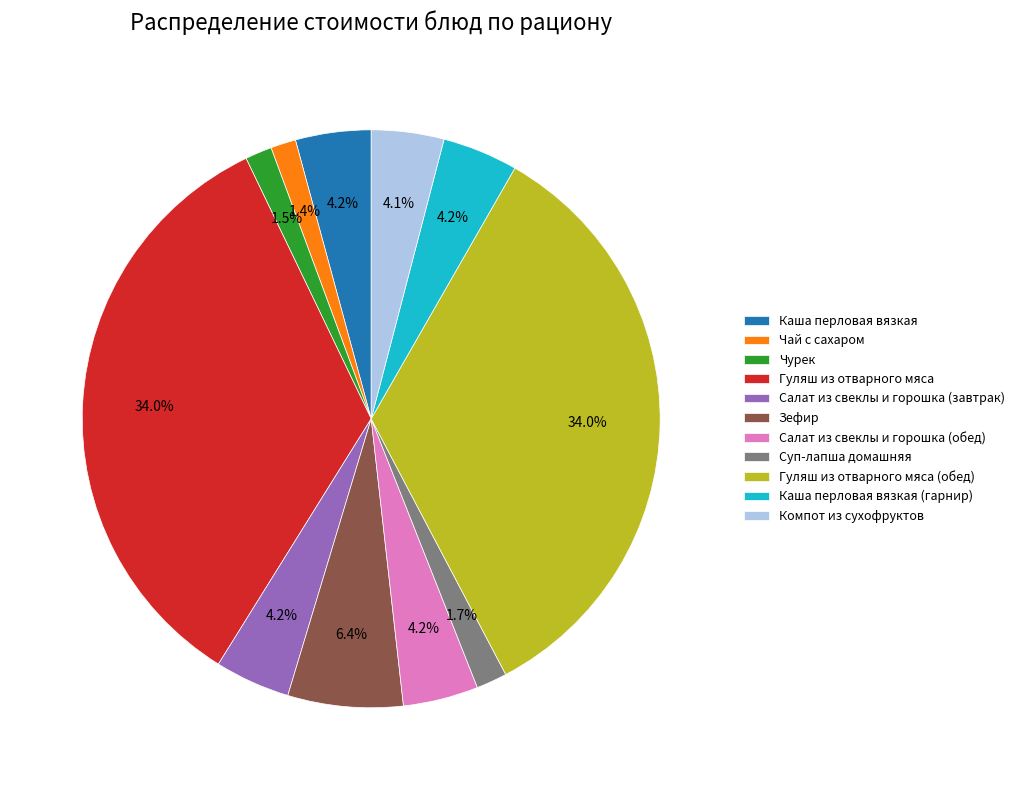

To the nearest percent, what is the average slice percentage?

9%